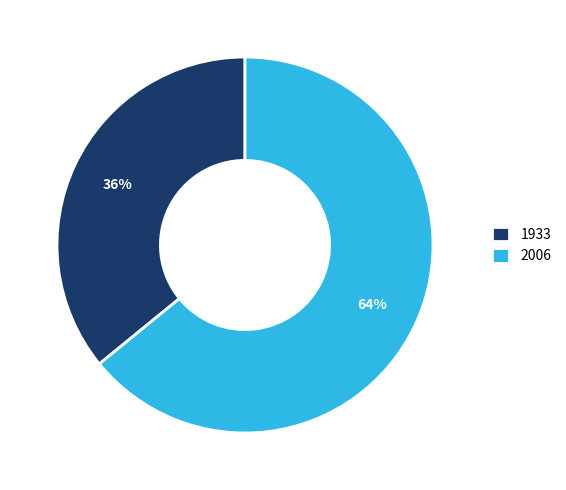

Which has a higher value, 1933 or 2006?

2006